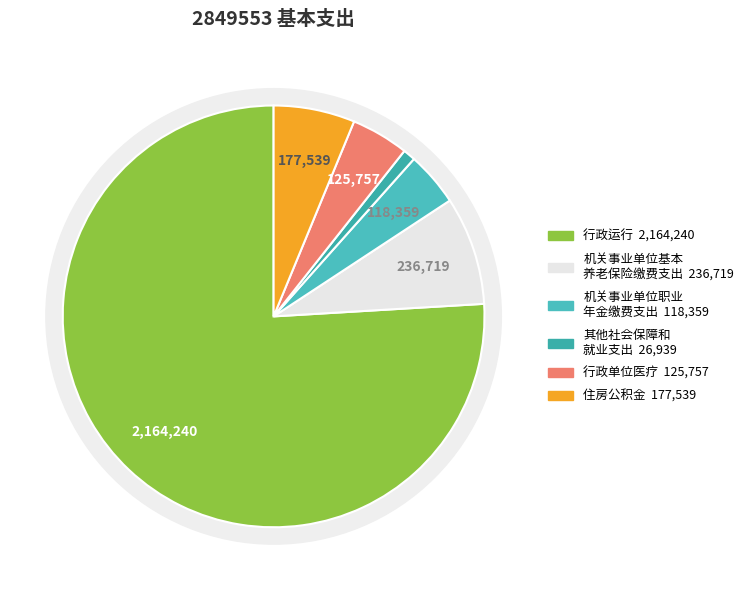

What percentage is the 其他社会保障和就业支出 slice, to the nearest percent?

1%